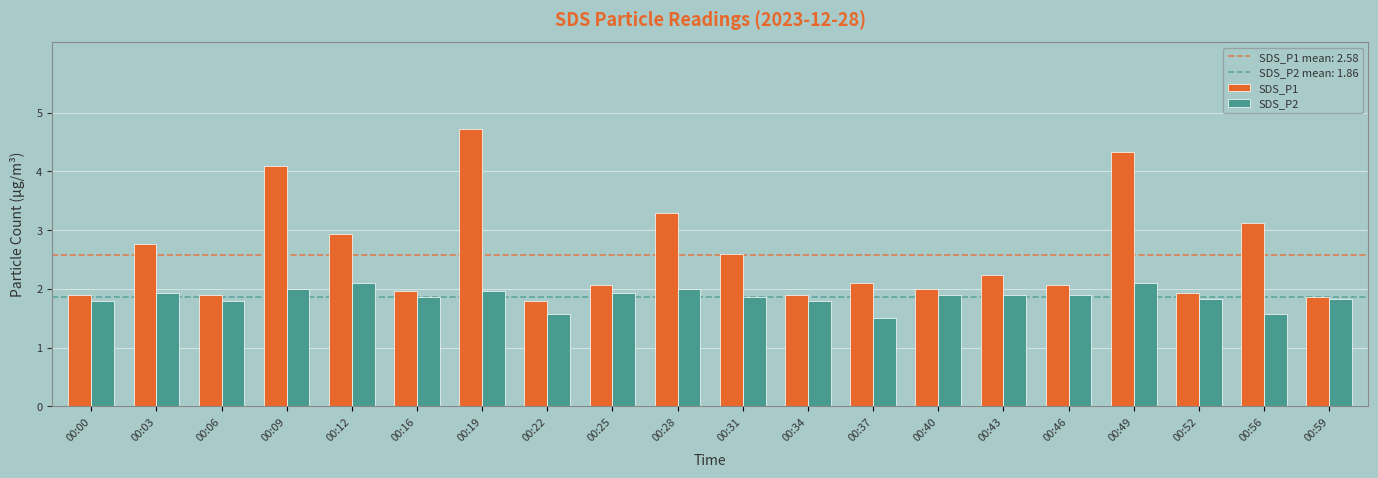

Rank the series by their maximum value, from lowest to highest.

SDS_P2, SDS_P1